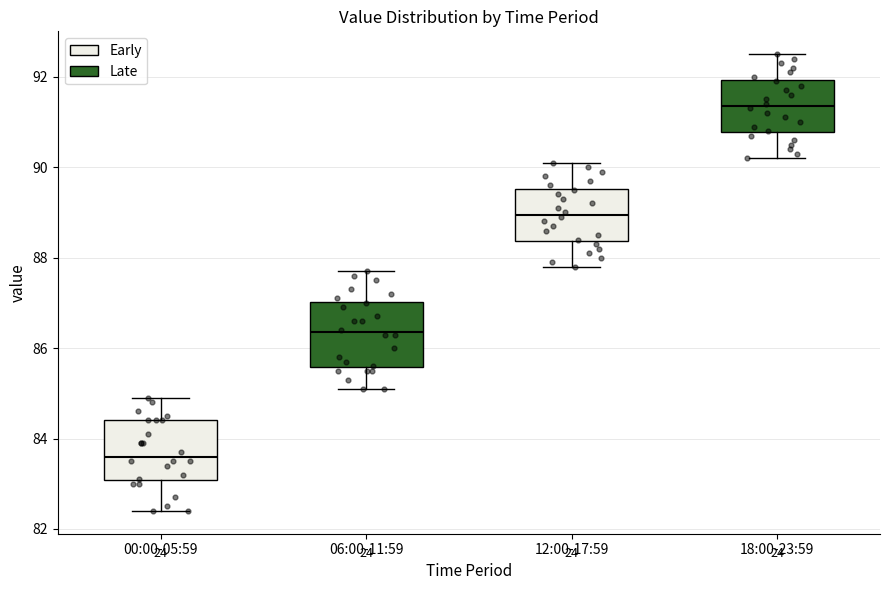

Reading left to right, transcribe this box plot: for each box, give where its median line is, the range the box spans, and where its two whiskers end, as read against the y-axis. The values are not printed on the chart, so give them approximately, as read against the axis.

00:00-05:59: median 83.6, box 83.0 to 84.4, whiskers 82.4 to 85.0
06:00-11:59: median 86.4, box 85.6 to 87.0, whiskers 85.2 to 87.8
12:00-17:59: median 89.0, box 88.4 to 89.6, whiskers 87.8 to 90.2
18:00-23:59: median 91.4, box 90.8 to 92.0, whiskers 90.2 to 92.6